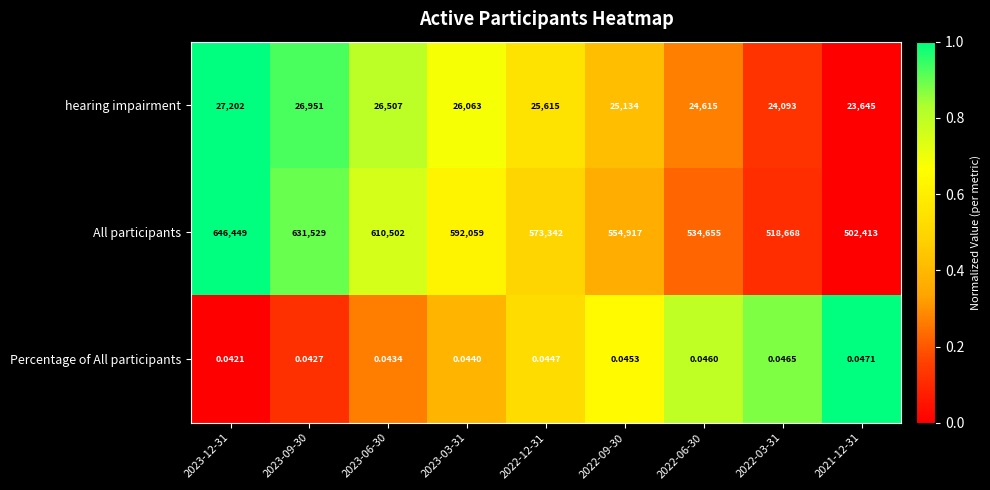

Between 2023-12-31 and 2022-12-31, which series saw the biggest shift?

All participants